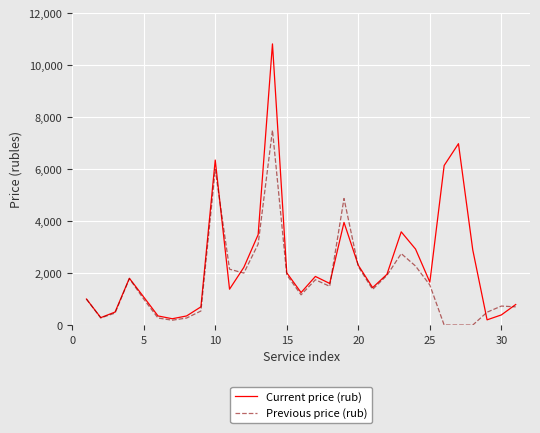

Does the chart have visible grid lines?

Yes